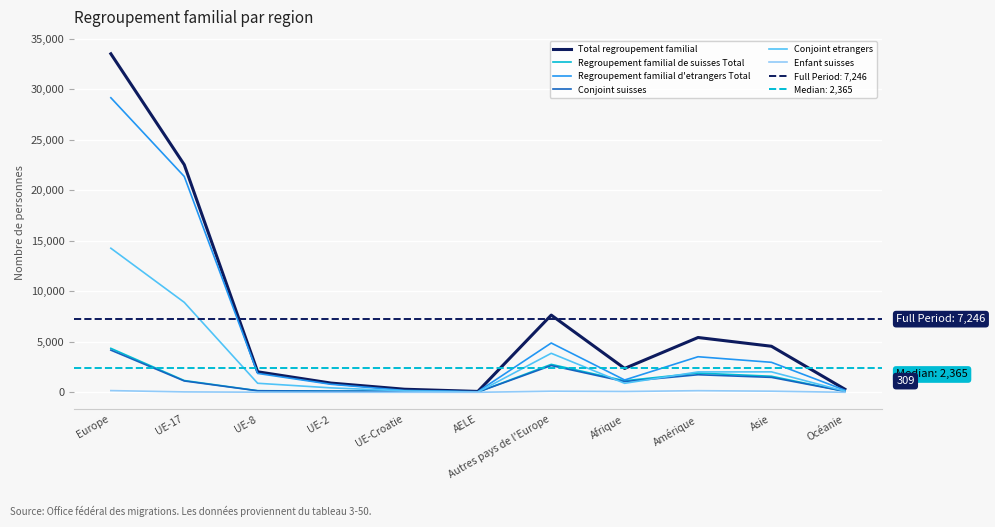

How many lines are shown in the chart?

6